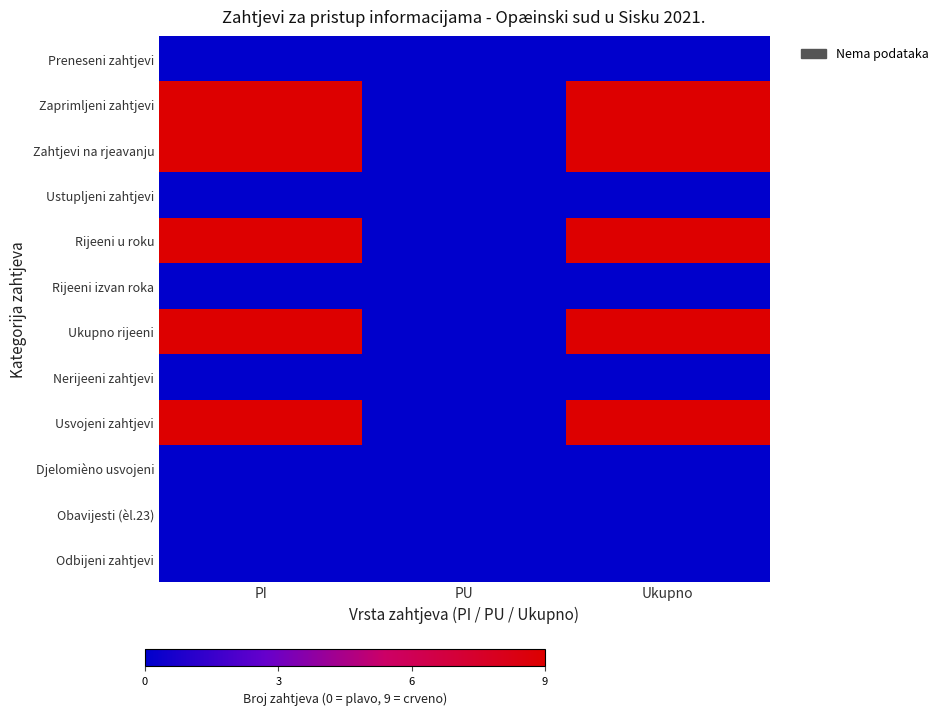

Which category has the lowest value across all series?

PI